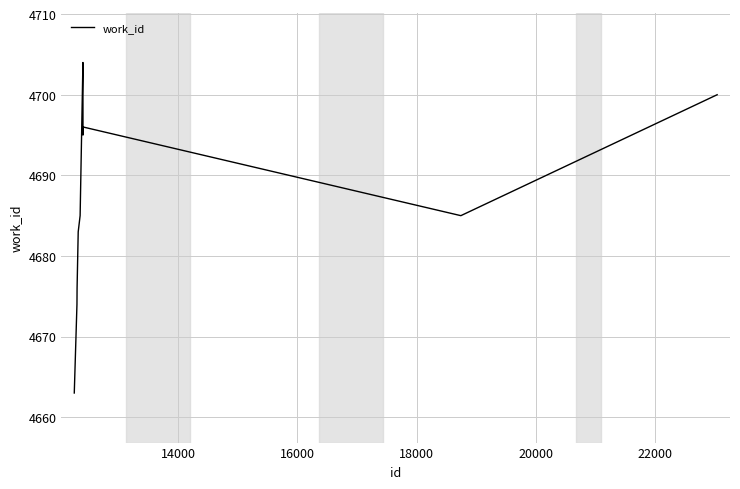

What is the difference between the maximum and minimum values?

41